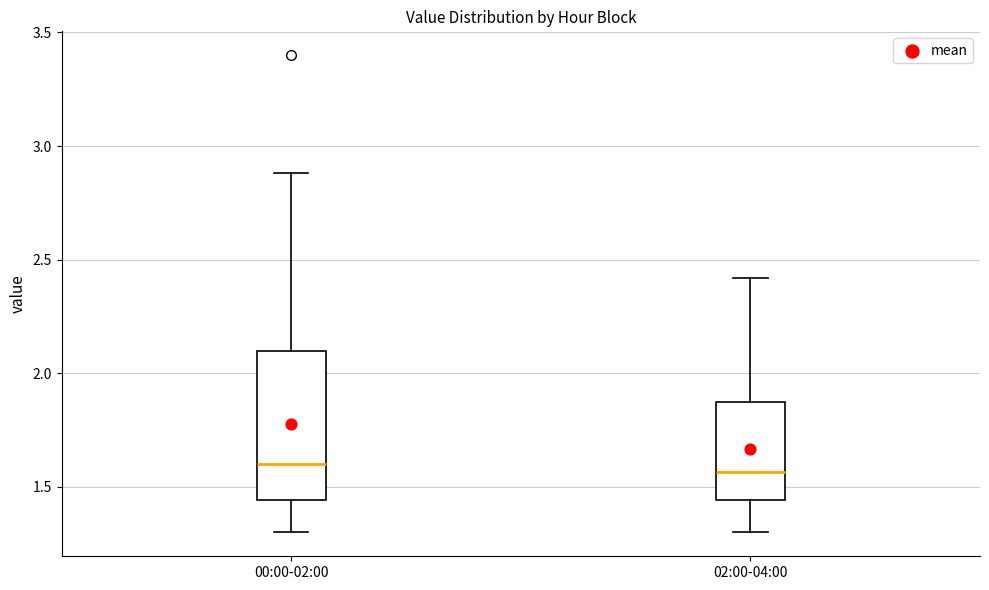

Where is the upper edge of the box for 02:00-04:00 on the y-axis? The values are not printed on the chart, so give them approximately, as read against the axis.

1.90